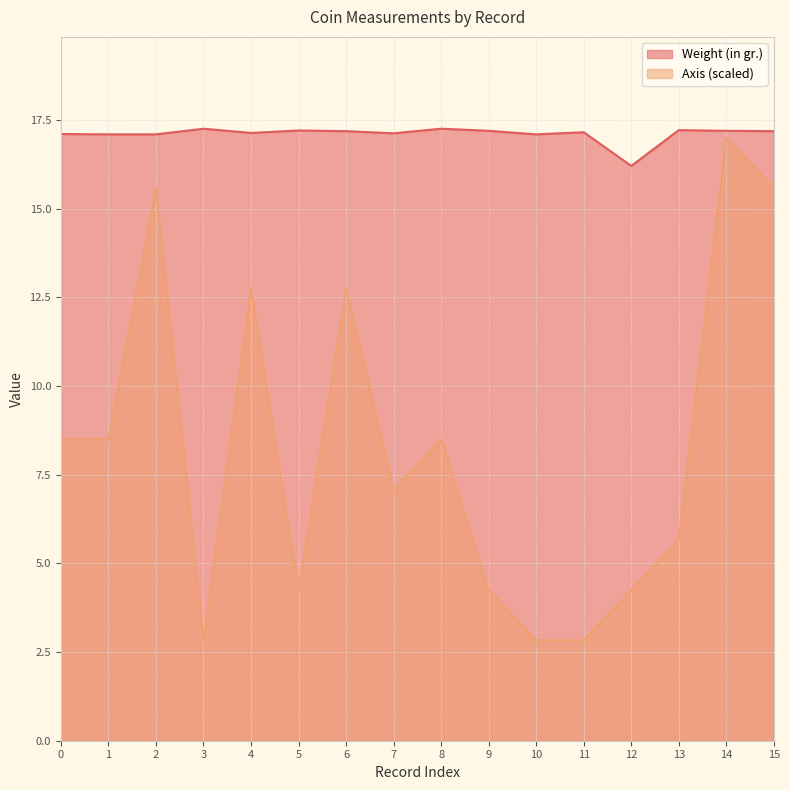

The value of Weight (in gr.) at 15 is 17.2. True or false?

True